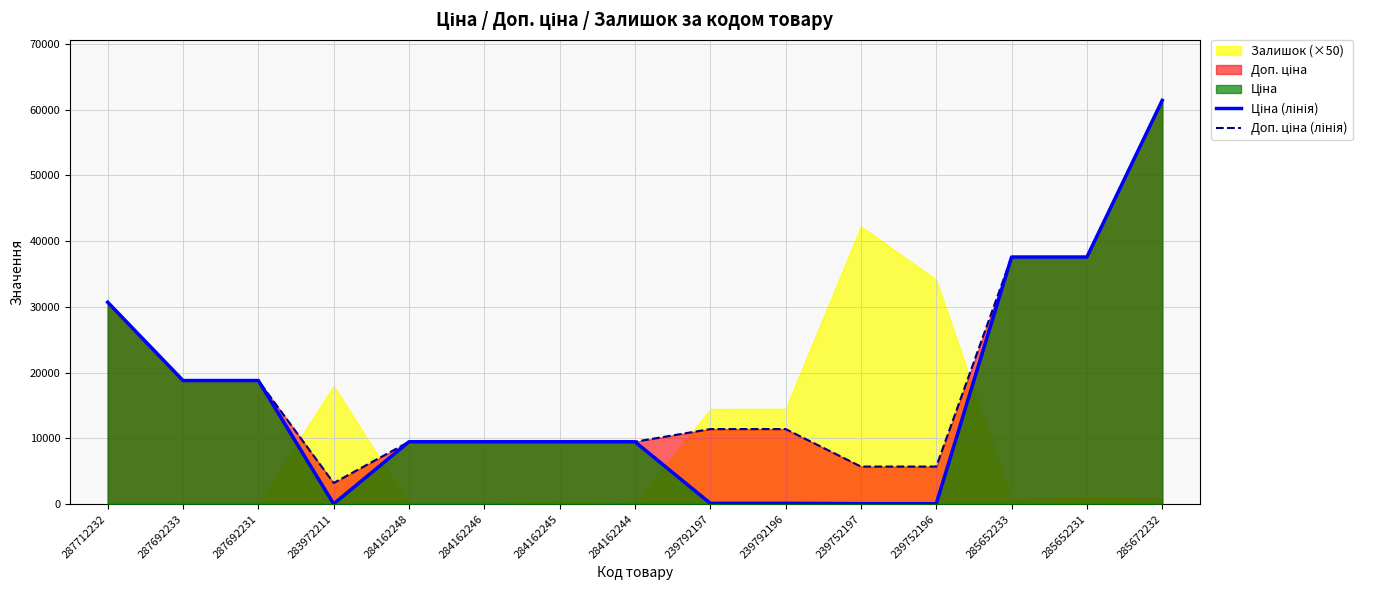

What is the value of the Доп. ціна (лінія) point at the 7th from the left?

9480.1